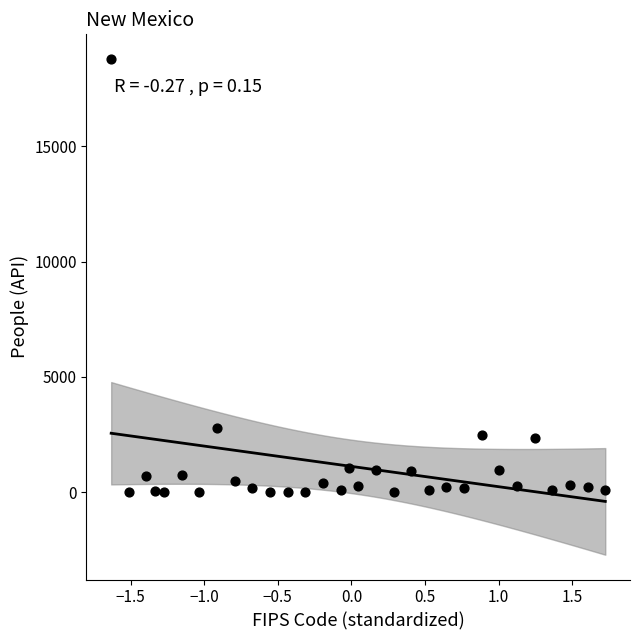

What is the range of Y values (max minus min)?

18770